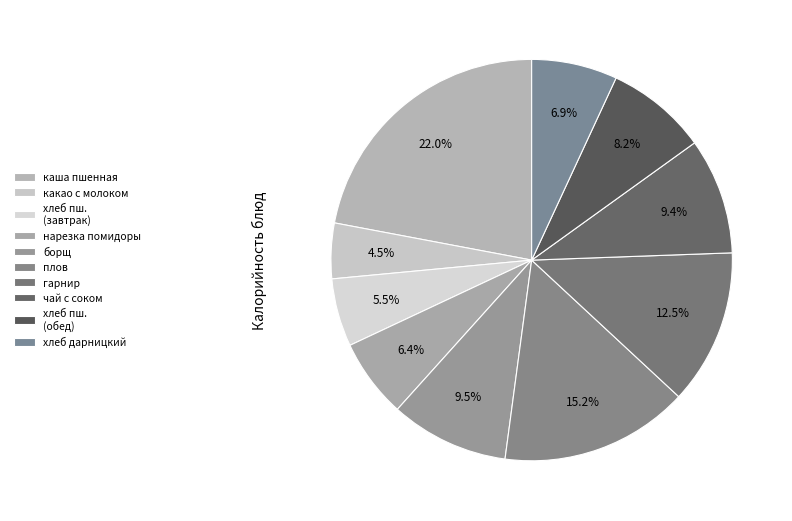

The какао с молоком slice represents 18% of the pie. True or false?

False